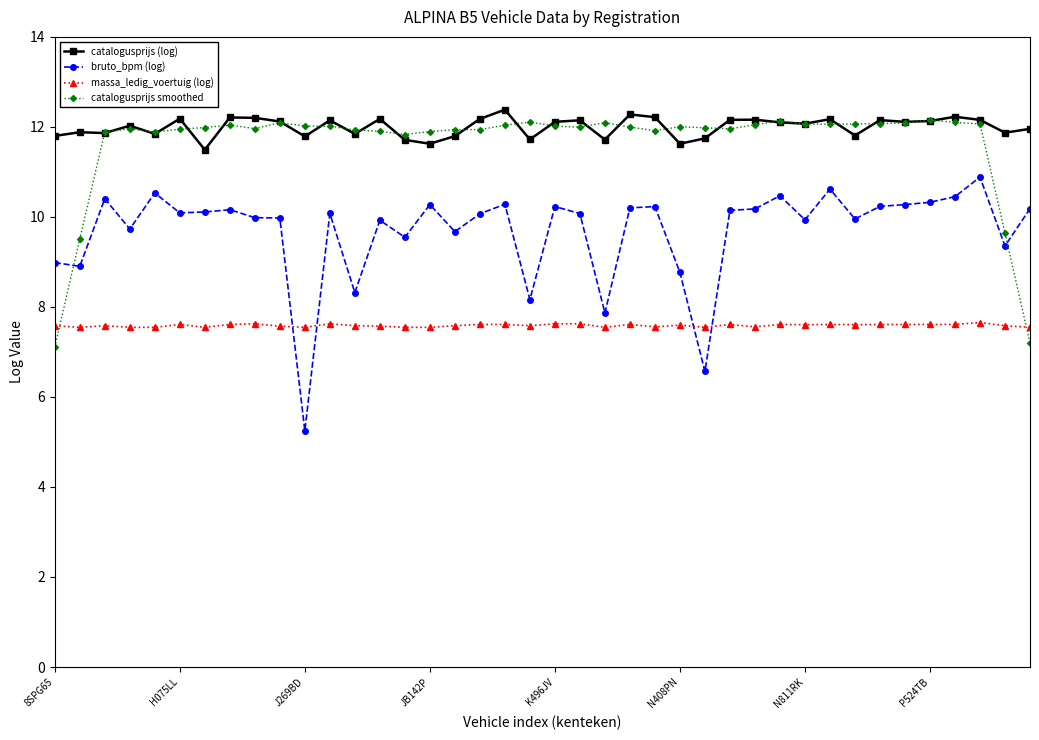

True or false: bruto_bpm (log) has more than 1 interior local peaks.

True